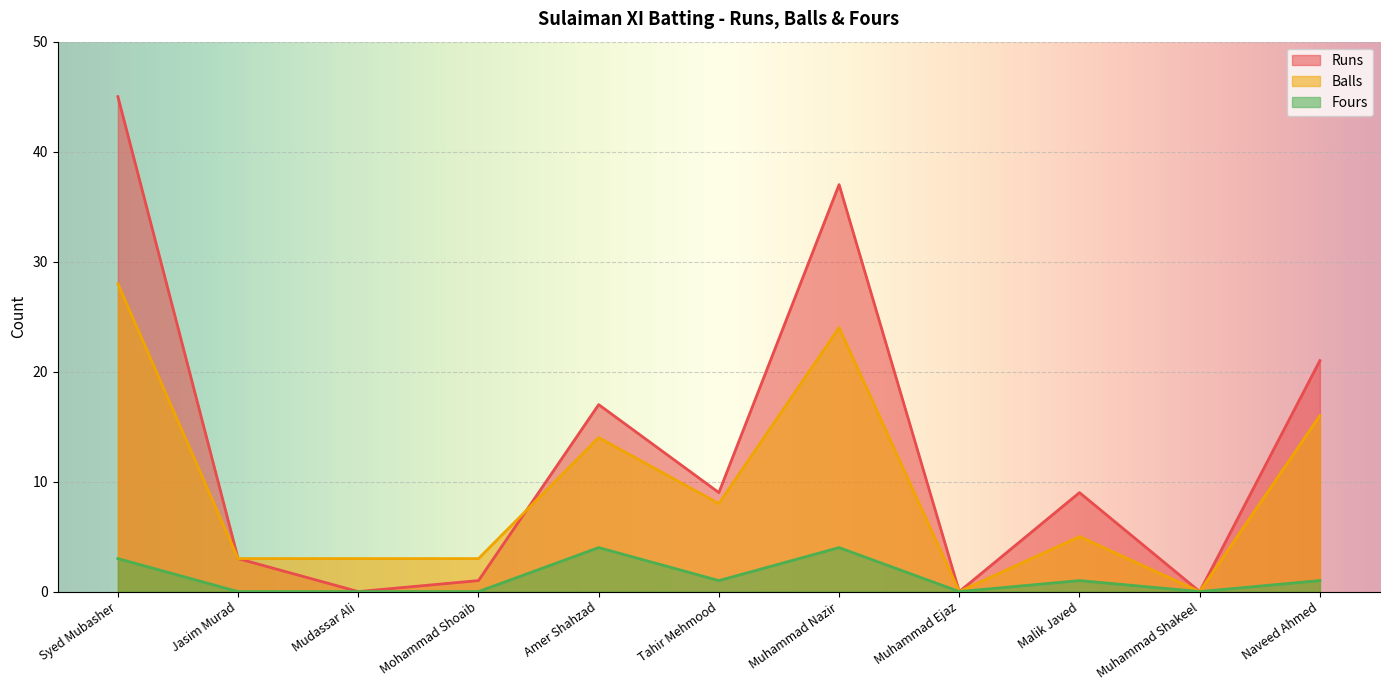

Where is the first local maximum for Runs?

Amer Shahzad